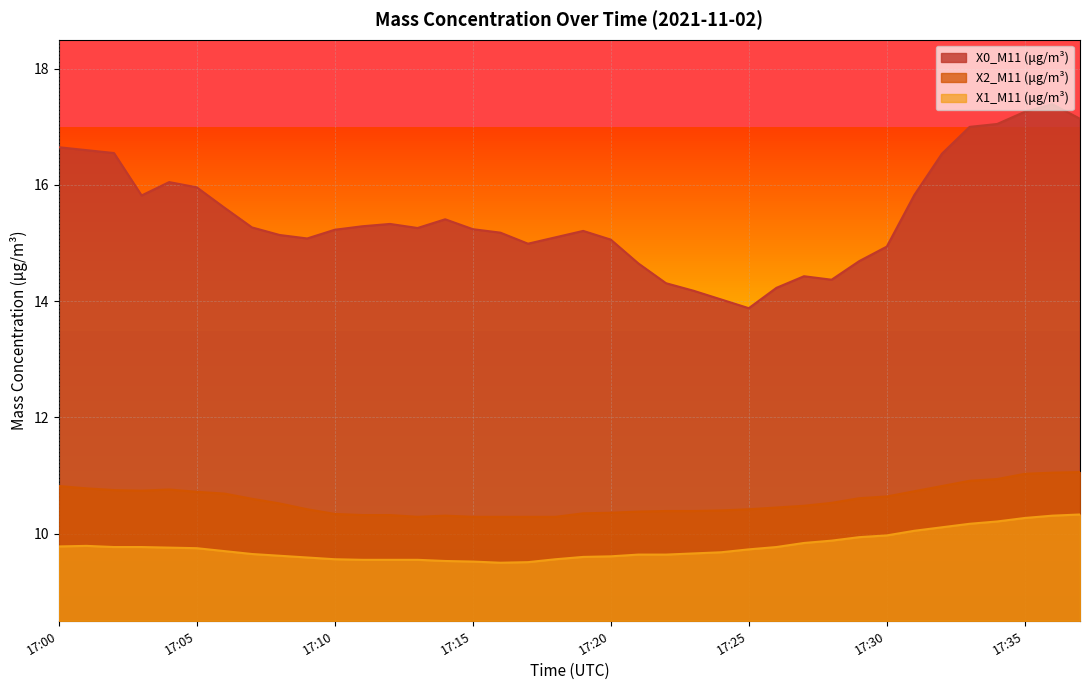

Reading right to left, list all the values displayed in this chart.

X0_M11 (μg/m³): 17.1	17.4	17.3	17.1	17.0	16.5	15.8	14.9	14.7	14.4	14.4	14.2	13.9	14.0	14.2	14.3	14.7	15.1	15.2	15.1	15.0	15.2	15.2	15.4	15.3	15.3	15.3	15.2	15.1	15.1	15.3	15.6	16.0	16.1	15.8	16.6	16.6	16.6
X2_M11 (μg/m³): 11.1	11.1	11.0	10.9	10.9	10.8	10.7	10.6	10.6	10.5	10.5	10.4	10.4	10.4	10.4	10.4	10.4	10.4	10.3	10.3	10.3	10.3	10.3	10.3	10.3	10.3	10.3	10.3	10.4	10.5	10.6	10.7	10.7	10.8	10.7	10.8	10.8	10.8
X1_M11 (μg/m³): 10.3	10.3	10.3	10.2	10.2	10.1	10.1	10.0	9.9	9.9	9.8	9.8	9.7	9.7	9.7	9.6	9.6	9.6	9.6	9.6	9.5	9.5	9.5	9.5	9.6	9.6	9.6	9.6	9.6	9.6	9.7	9.7	9.8	9.8	9.8	9.8	9.8	9.8